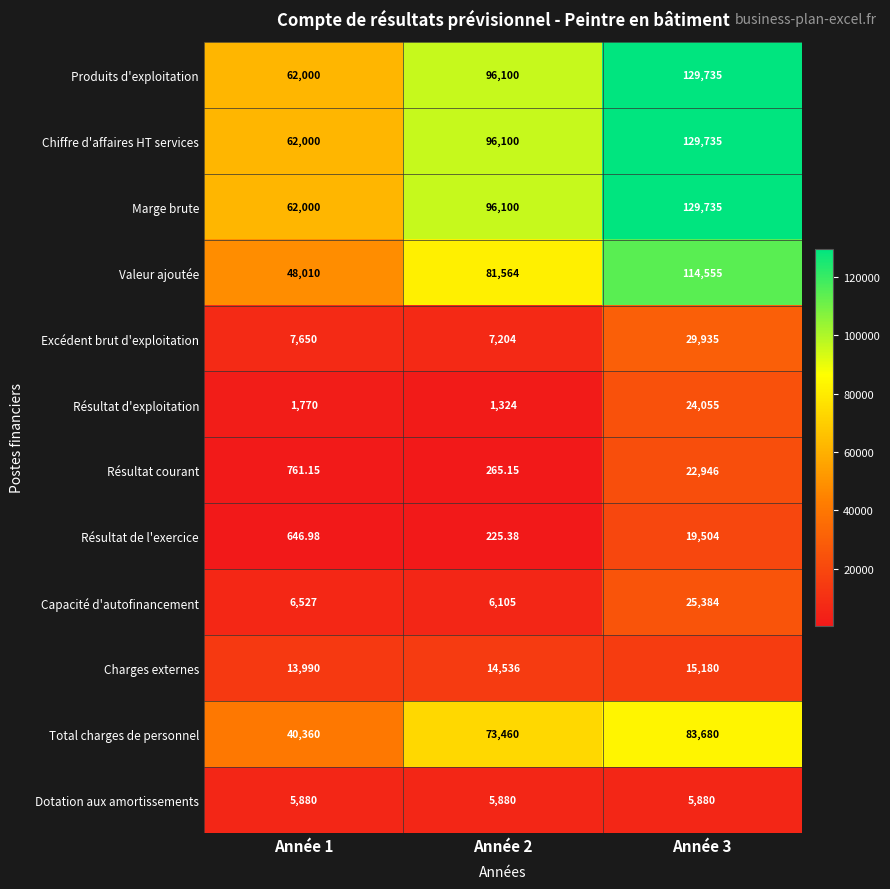

Which series has the largest range (max minus min)?

Produits d'exploitation